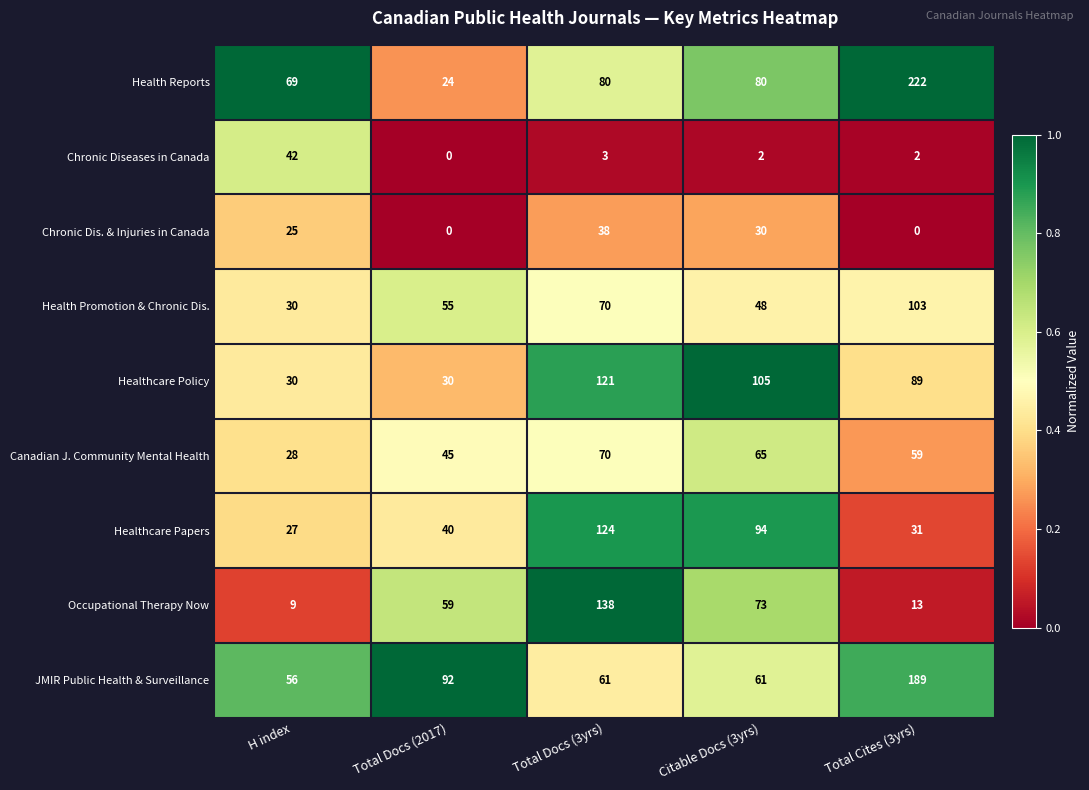

Which series has the widest spread of values?

Health Reports